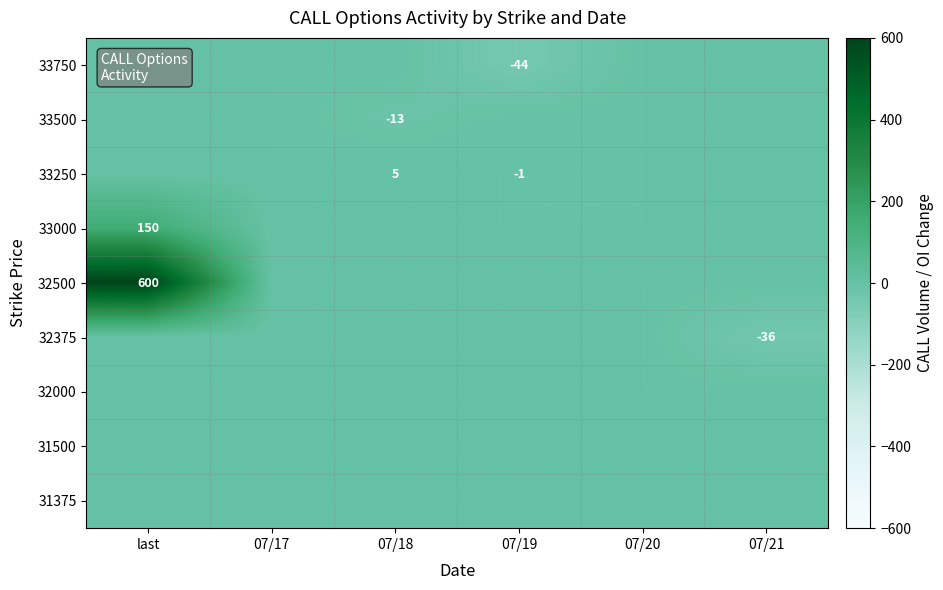

Is it true that 33750 equals -68 at 07/19?

False